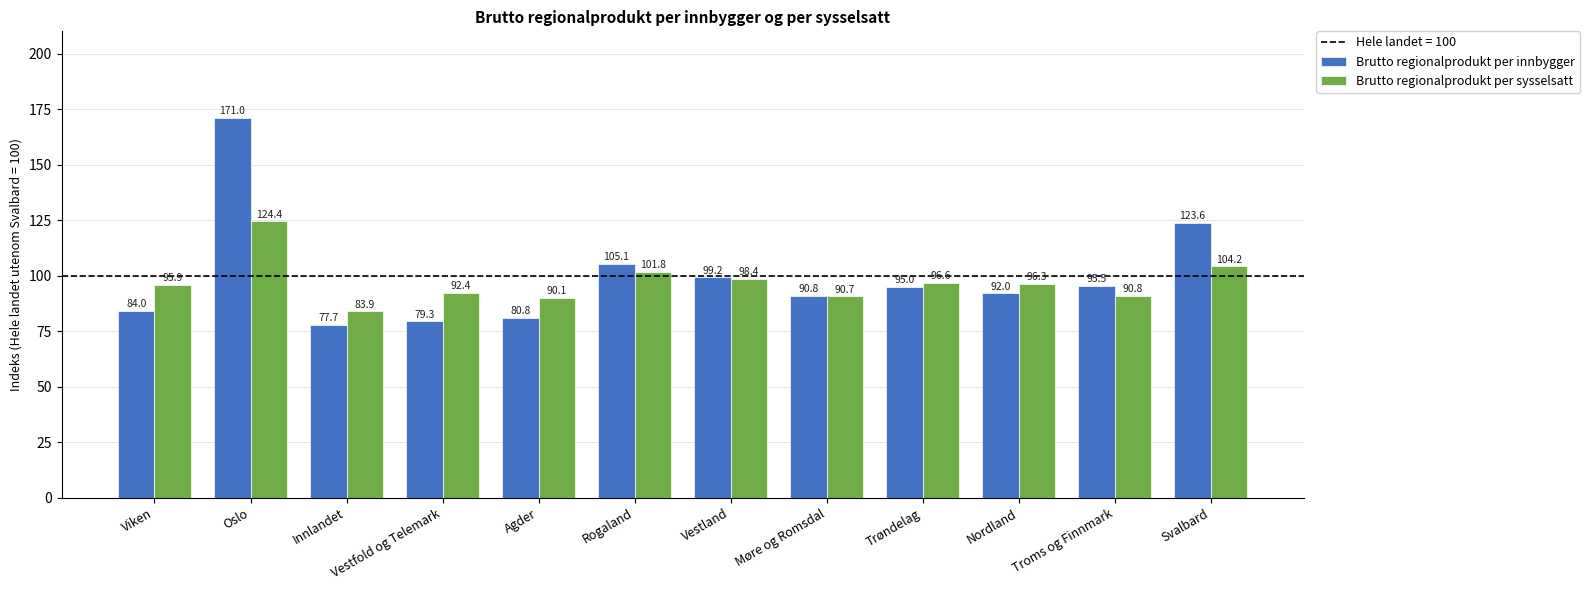

What is the difference between the maximum and minimum values in the Brutto regionalprodukt per sysselsatt series?

40.6